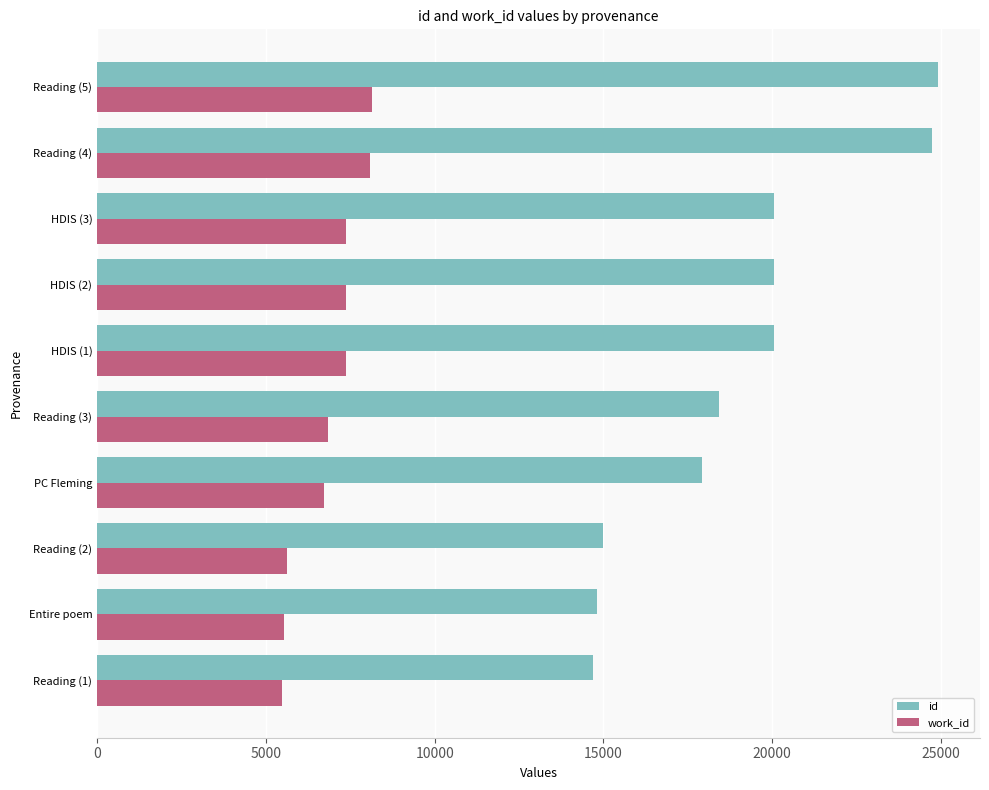

Rank the series by their maximum value, from lowest to highest.

work_id, id